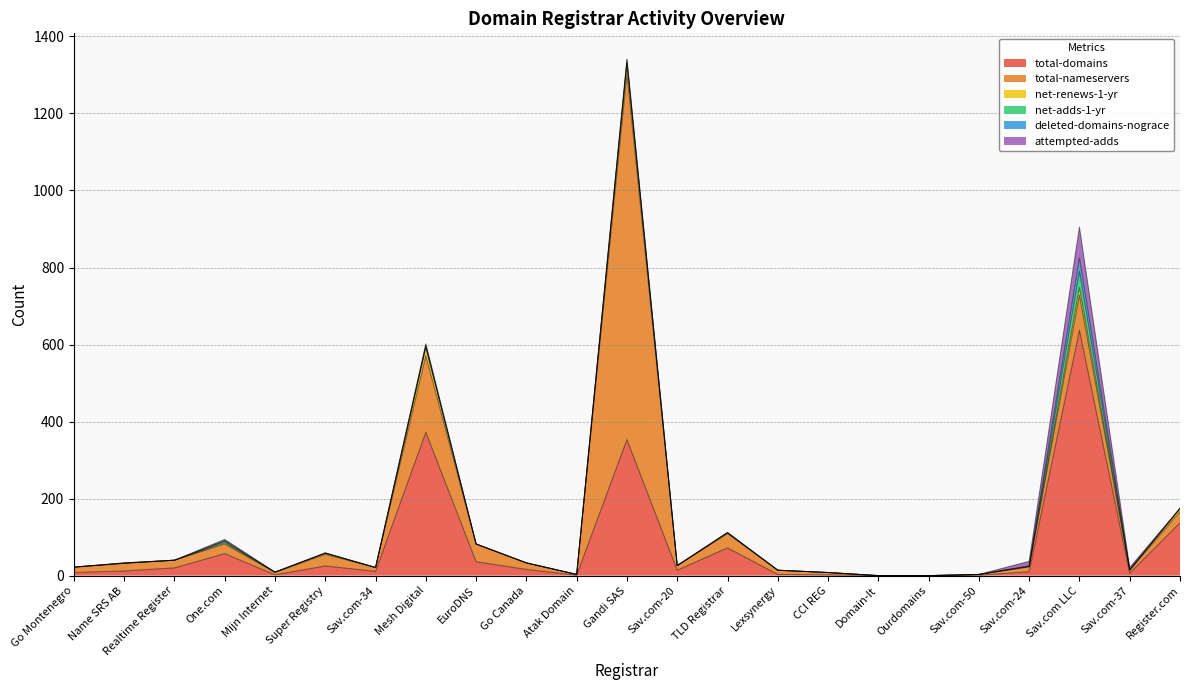

True or false: attempted-adds and net-adds-1-yr intersect in this chart.

False